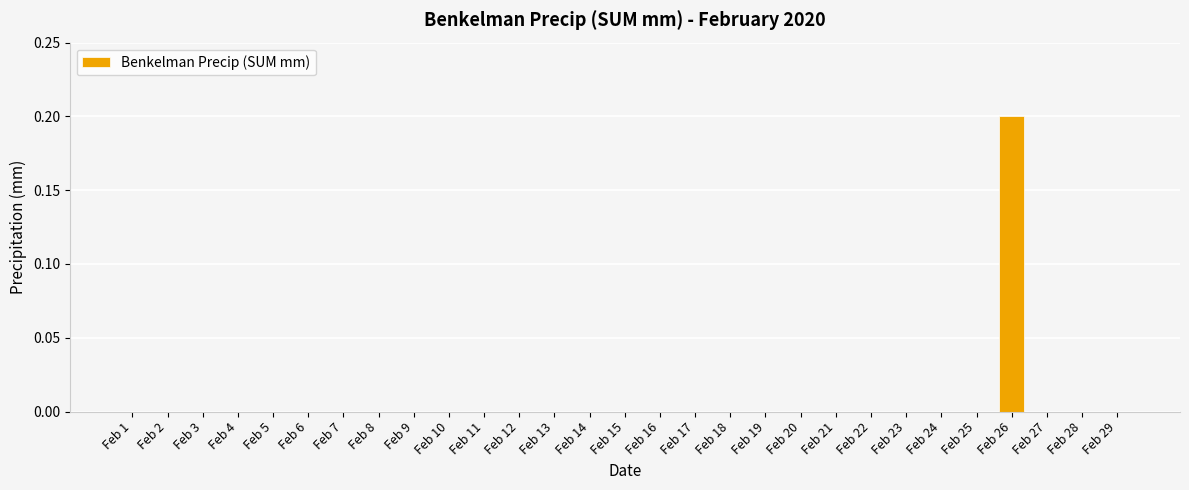

The chart shows a value of 0.0 at Feb 7. True or false?

True